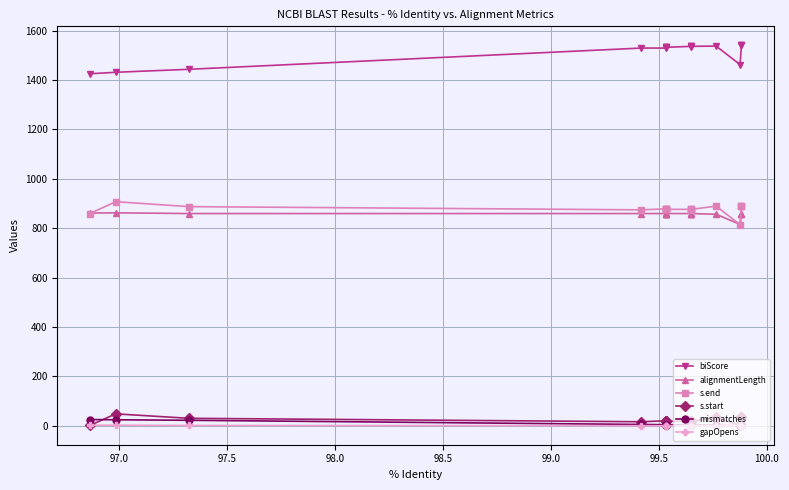

The value of mismatches at 97.5 is 22. True or false?

True